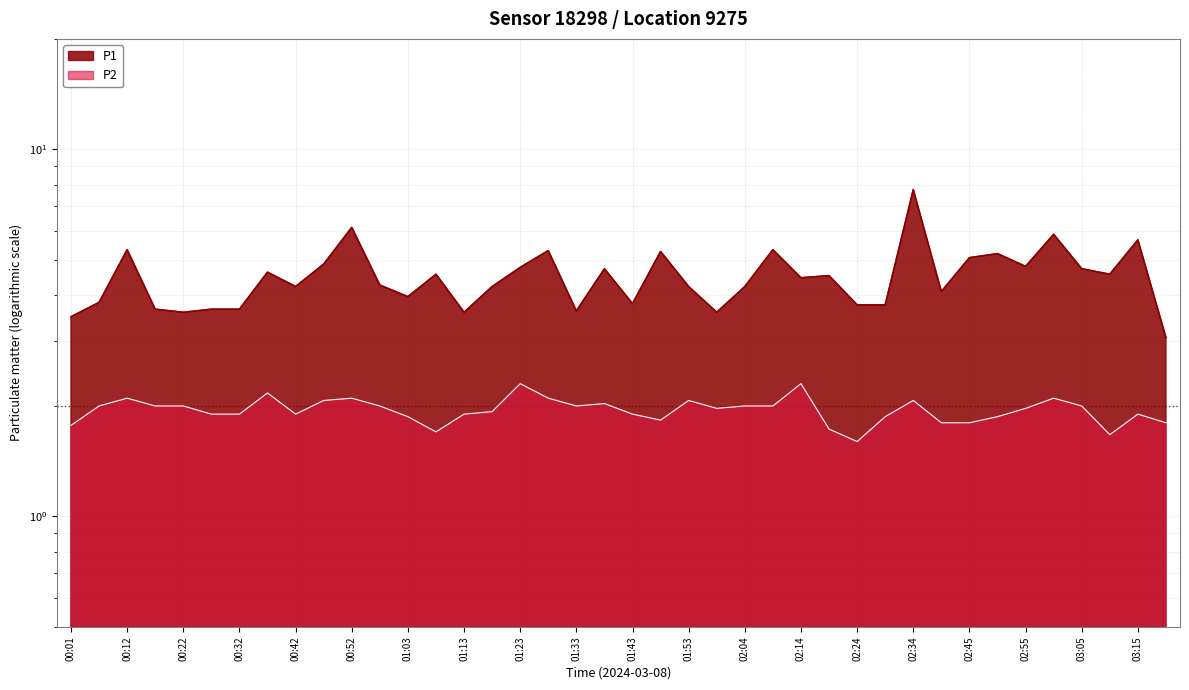

Between 00:47 and 01:08, which is larger?

00:47